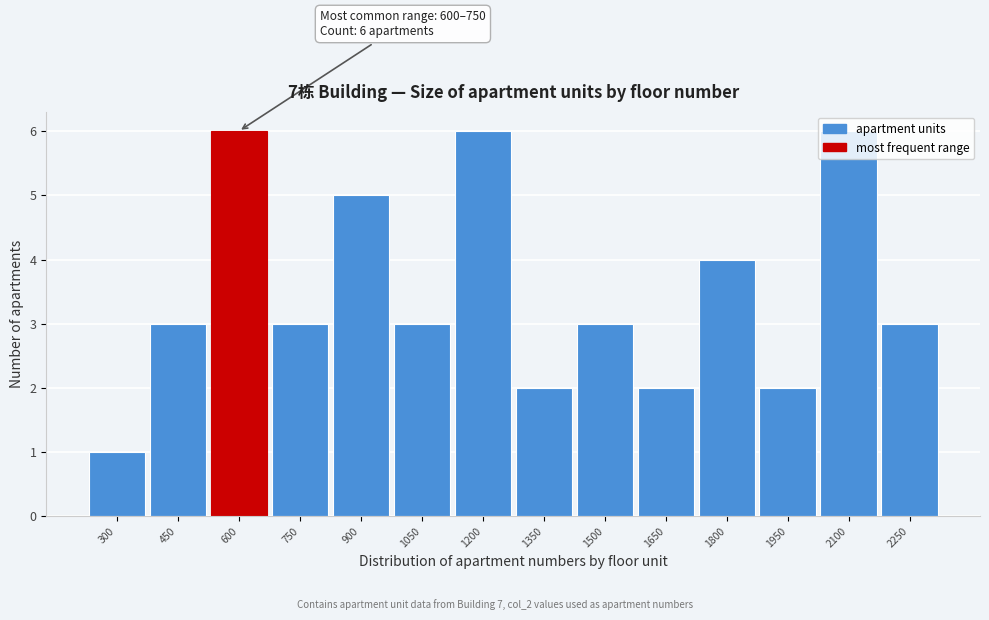

What is the greatest value displayed?

6